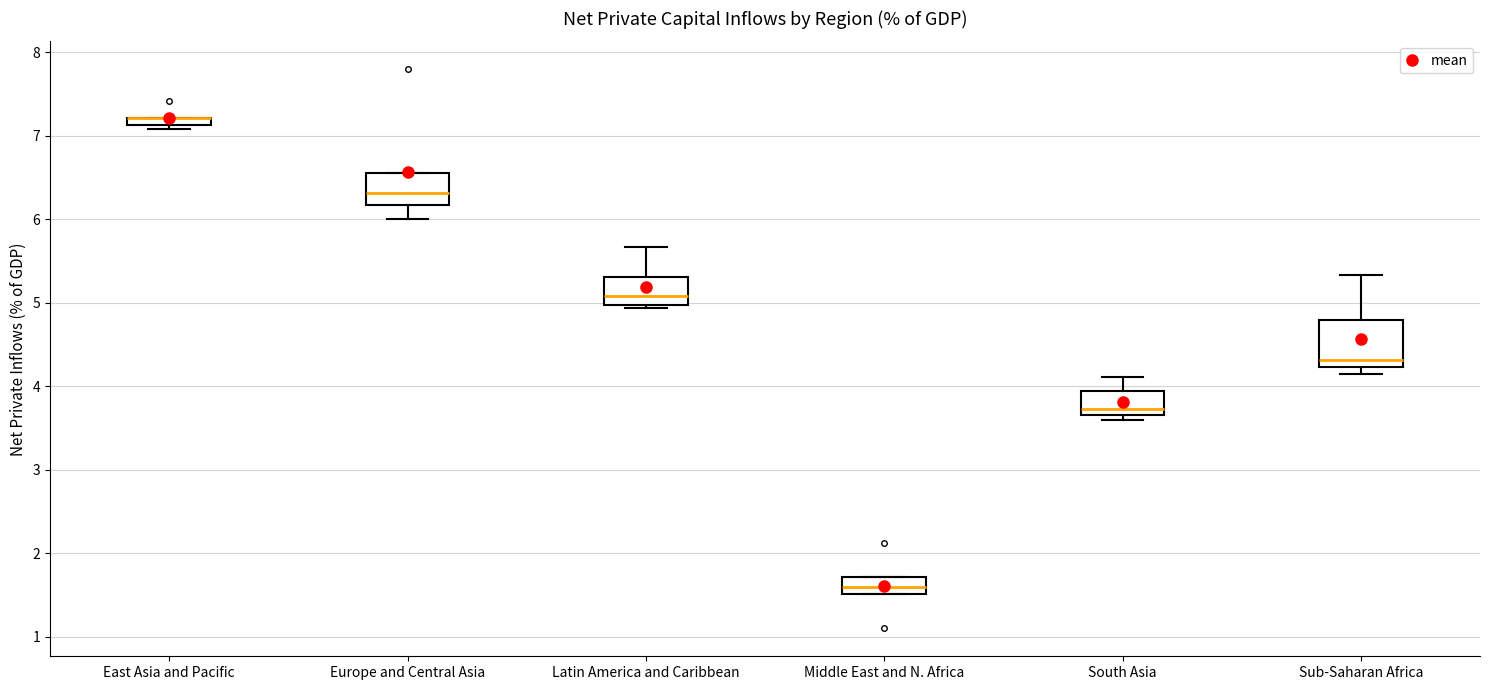

Where does the median line of the box for Latin America and Caribbean sit on the y-axis? The values are not printed on the chart, so give them approximately, as read against the axis.

5.1